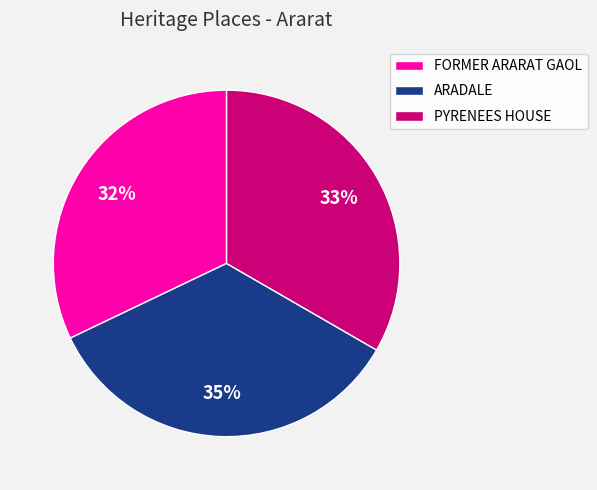

What is the ratio of the value at PYRENEES HOUSE to the value at FORMER ARARAT GAOL?

1.0